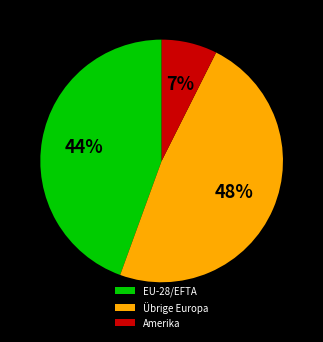

To the nearest percent, what portion does Amerika represent?

7%